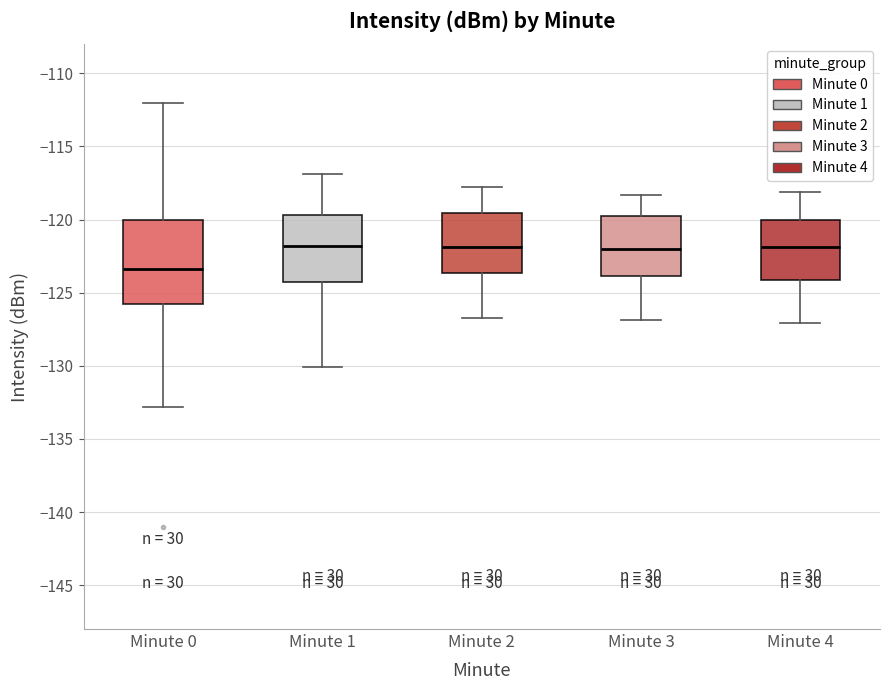

Where does the lower whisker of the box for Minute 3 end on the y-axis? The values are not printed on the chart, so give them approximately, as read against the axis.

-127.0